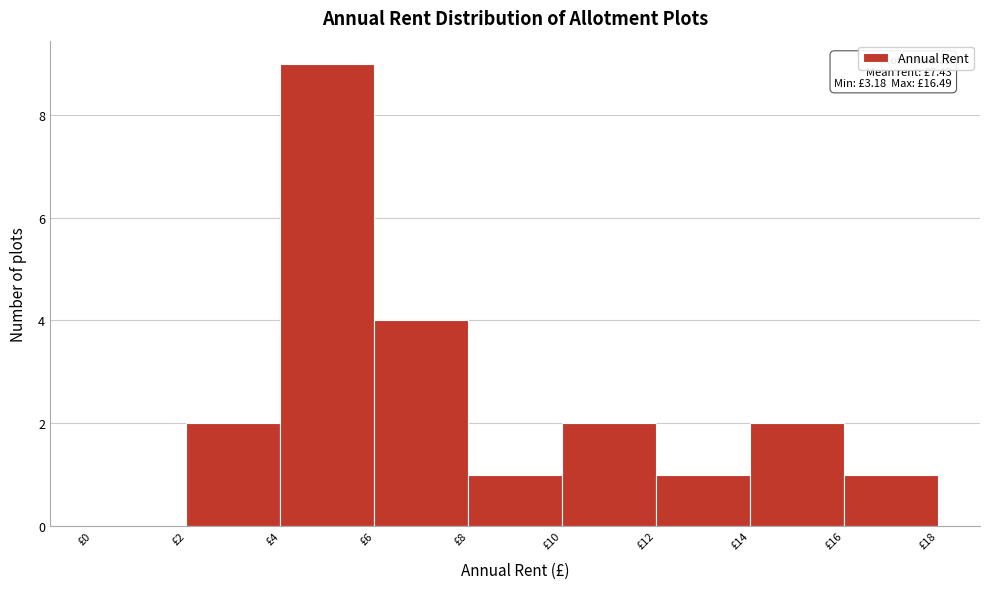

Over which range of the x-axis is the bar tallest?

4 to 6